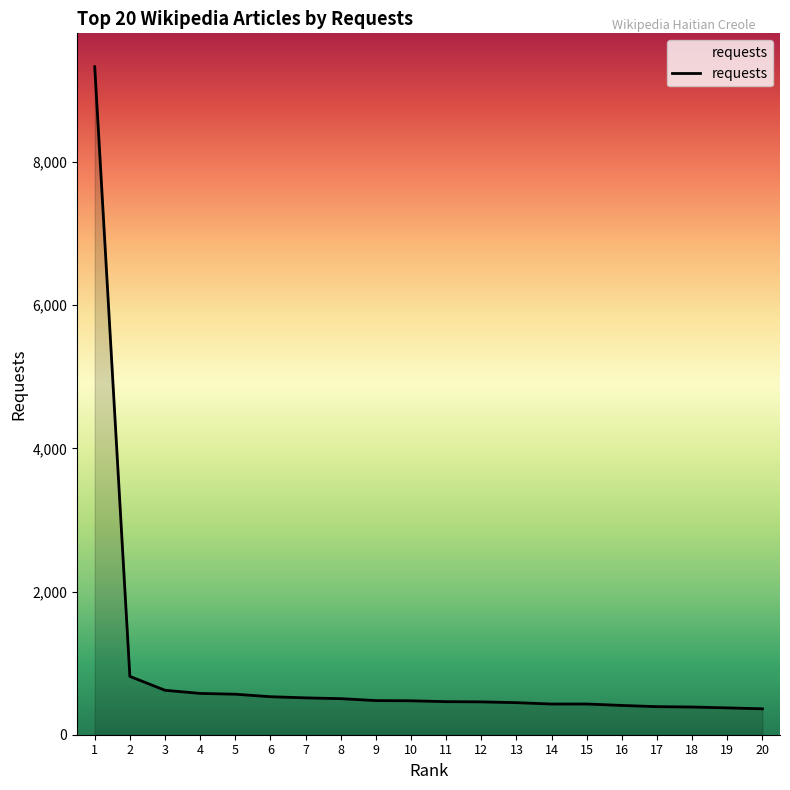

Is it true that the value at 13 is 448?

True